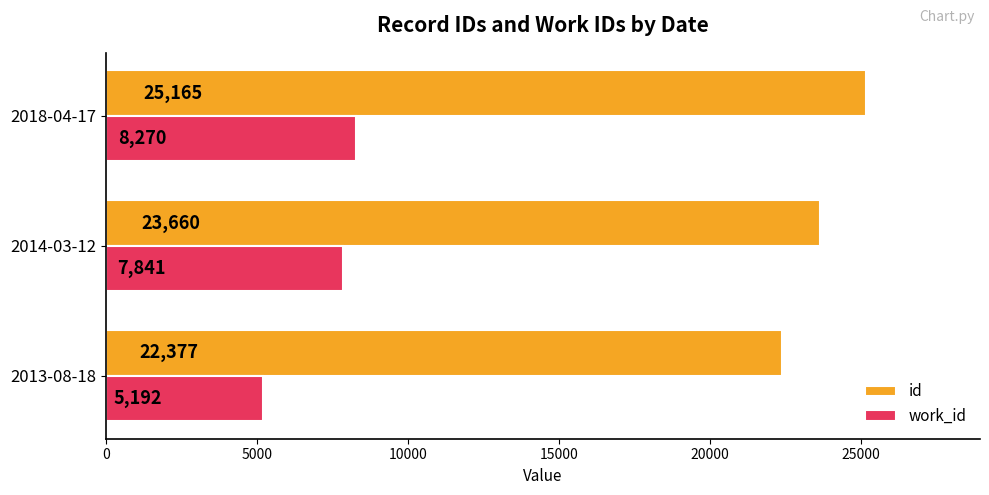

Rank the series by their maximum value, from lowest to highest.

work_id, id